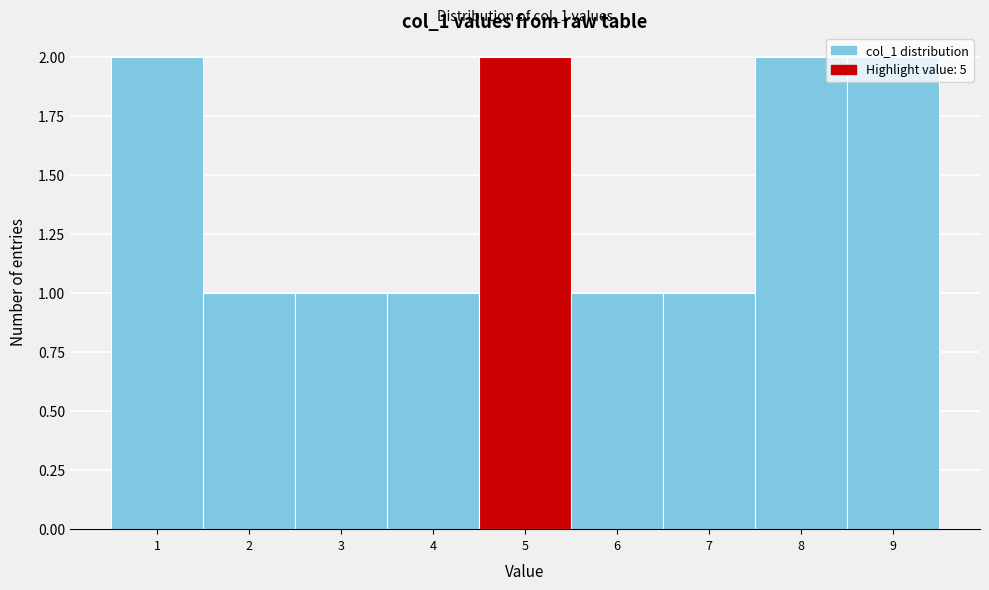

What is the value of the 7th bar from the left?

1